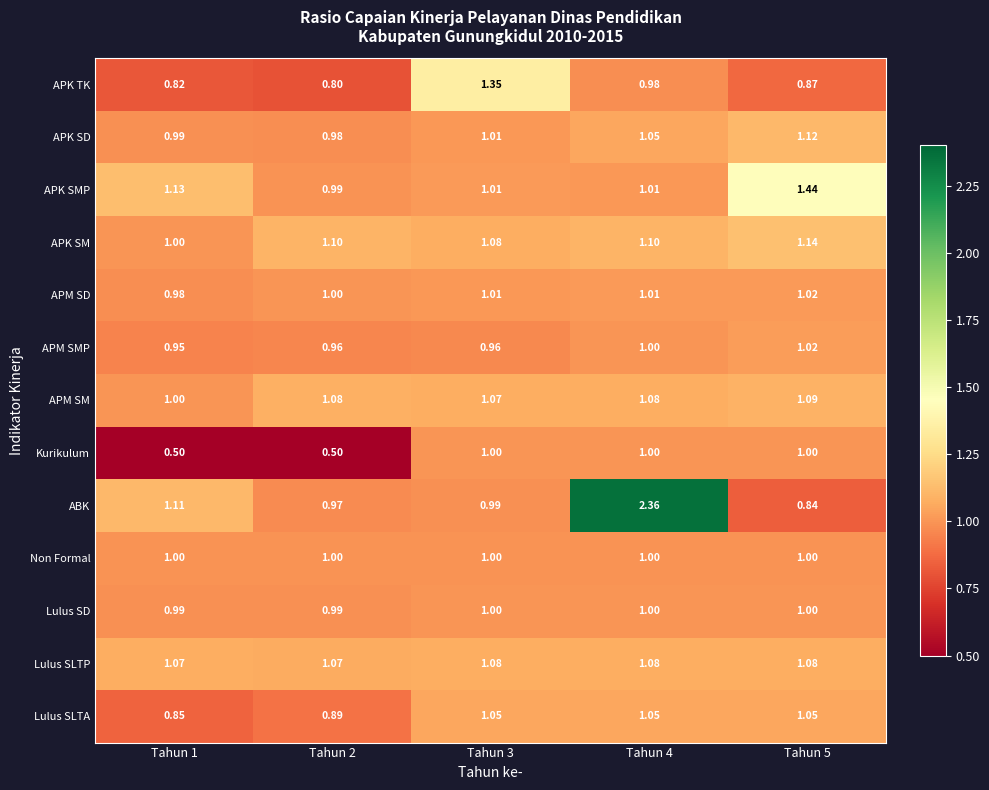

Which series has the largest total across all categories?

ABK